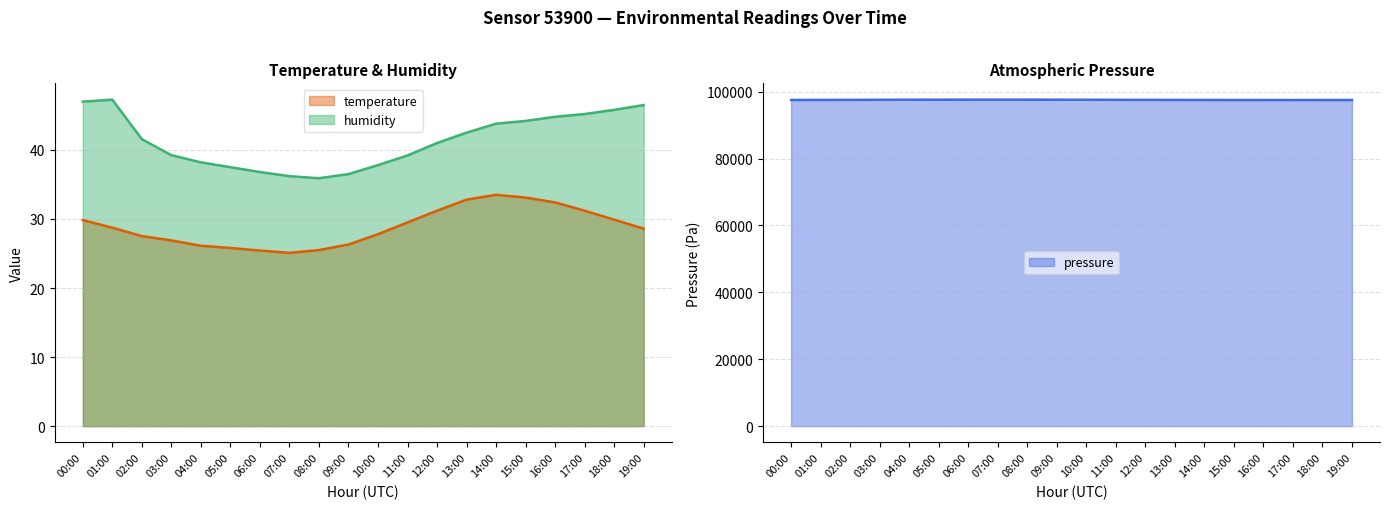

What is the sum of the pressure values at 05:00 and 01:00?

195142.2